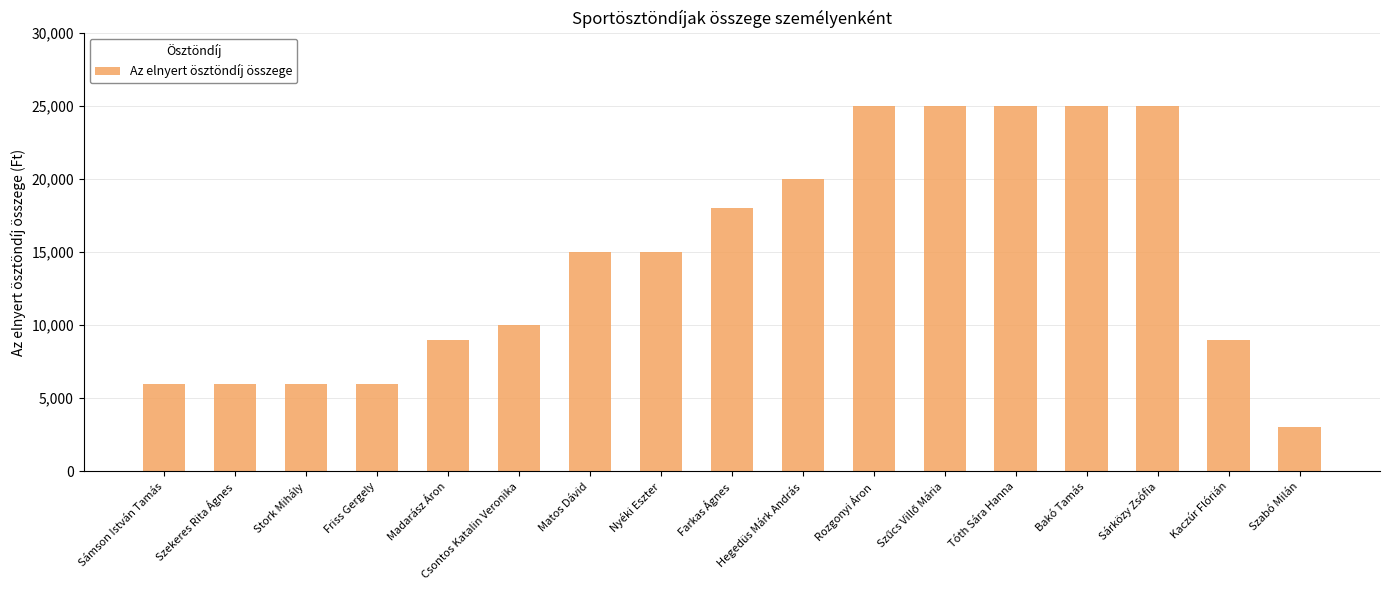

How many values are below 15000?

8